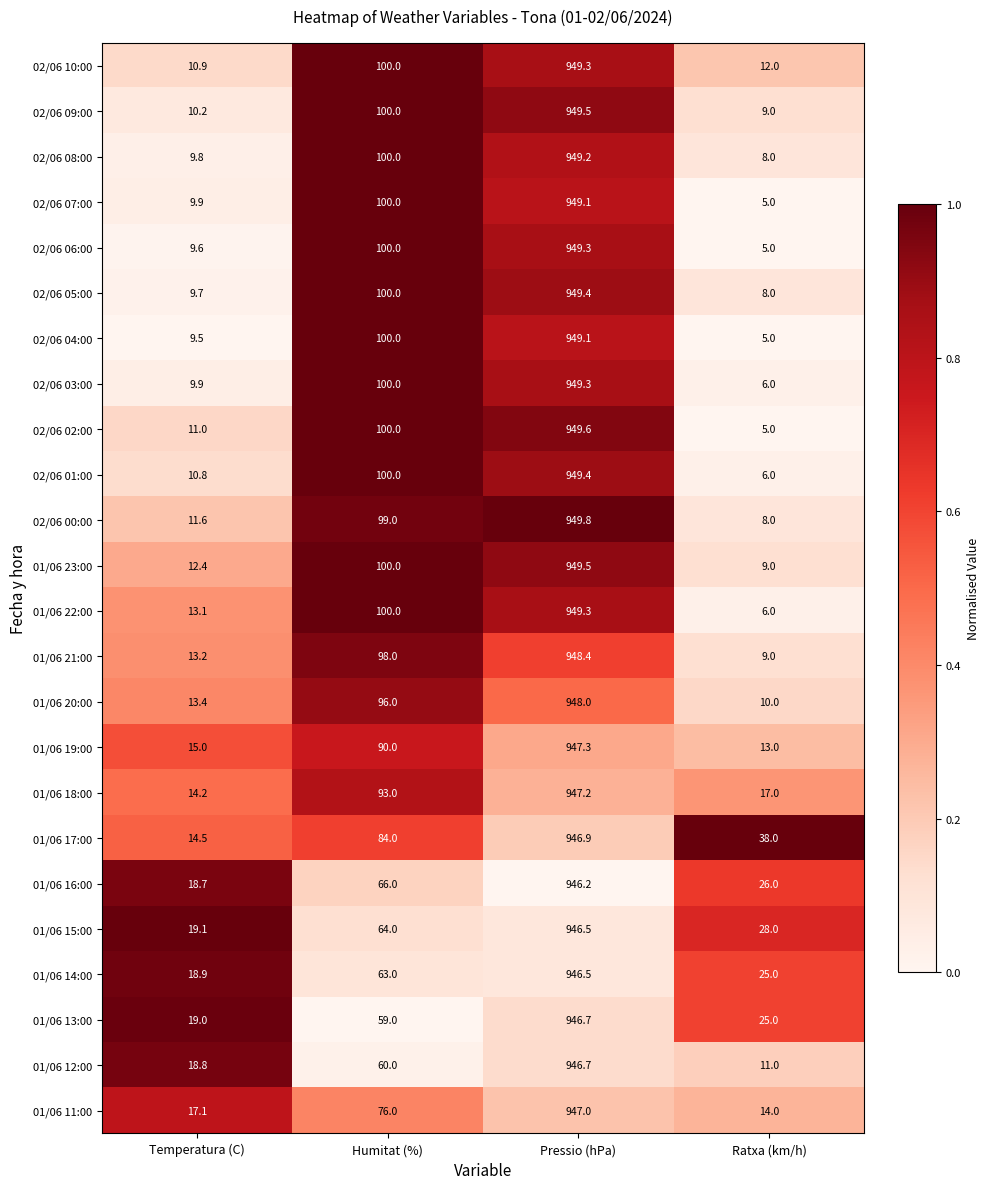

What is the difference between the second highest and minimum values in the 01/06 19:00 series?

77.0